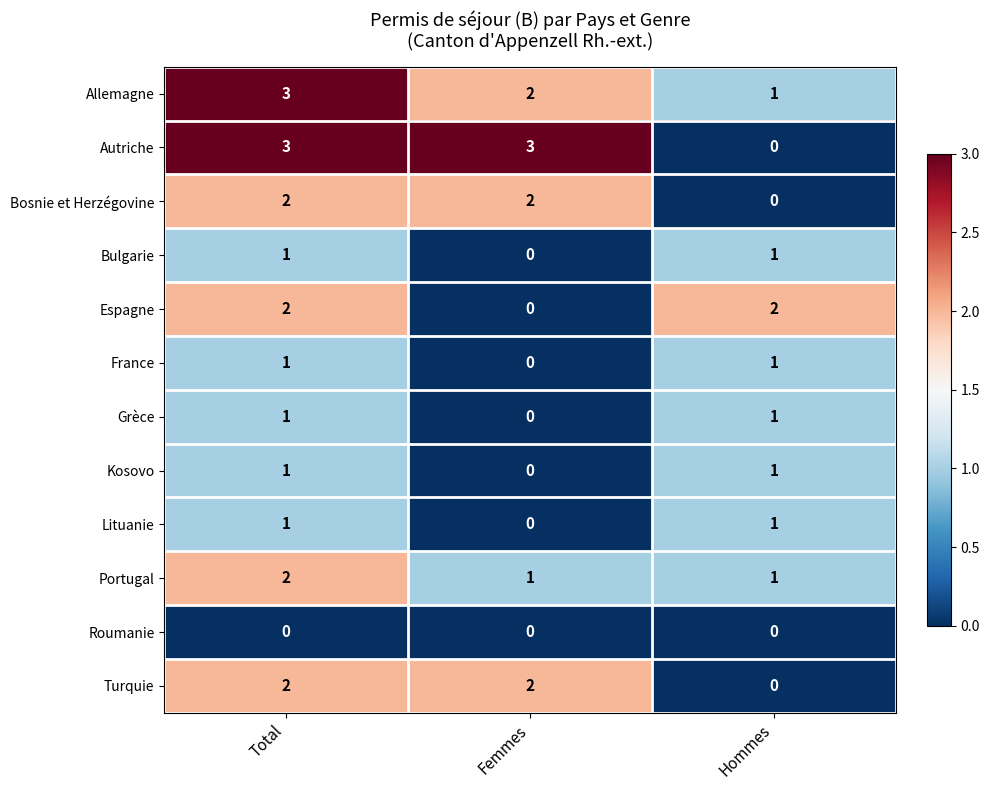

At which category is the sum across all series the highest?

Total